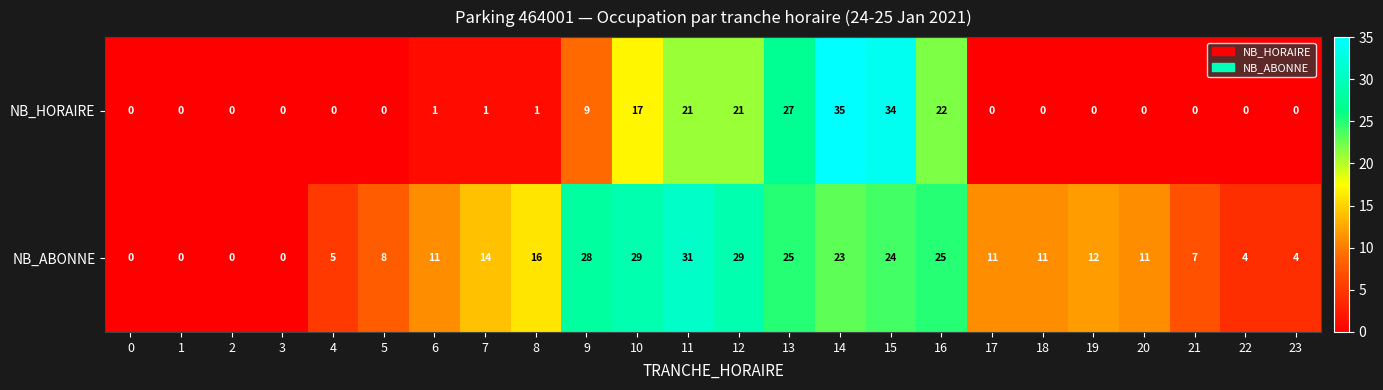

What is the greatest value displayed?

35